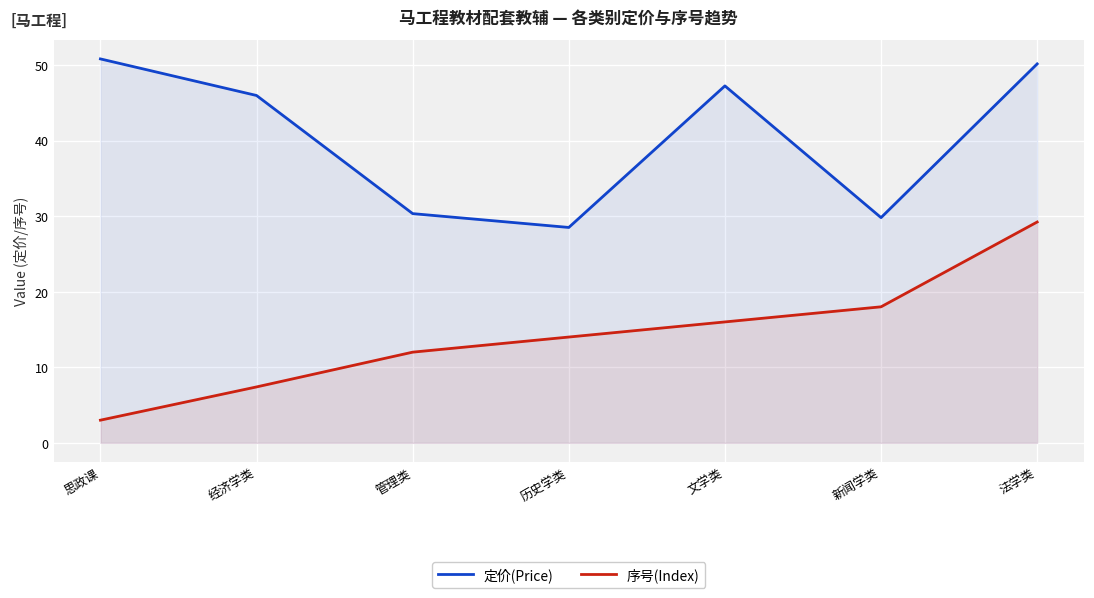

Rank the categories by 序号(Index) value from highest to lowest.

法学类, 新闻学类, 文学类, 历史学类, 管理类, 经济学类, 思政课